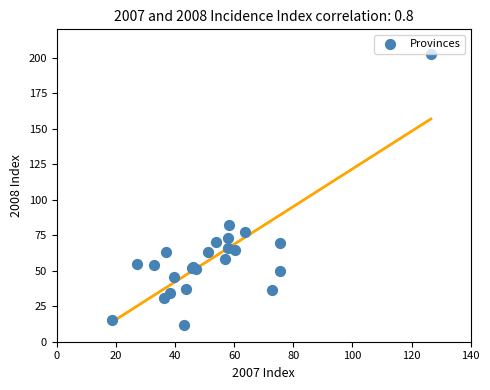

What Y value in the scatter plot is closest to 107?

82.1